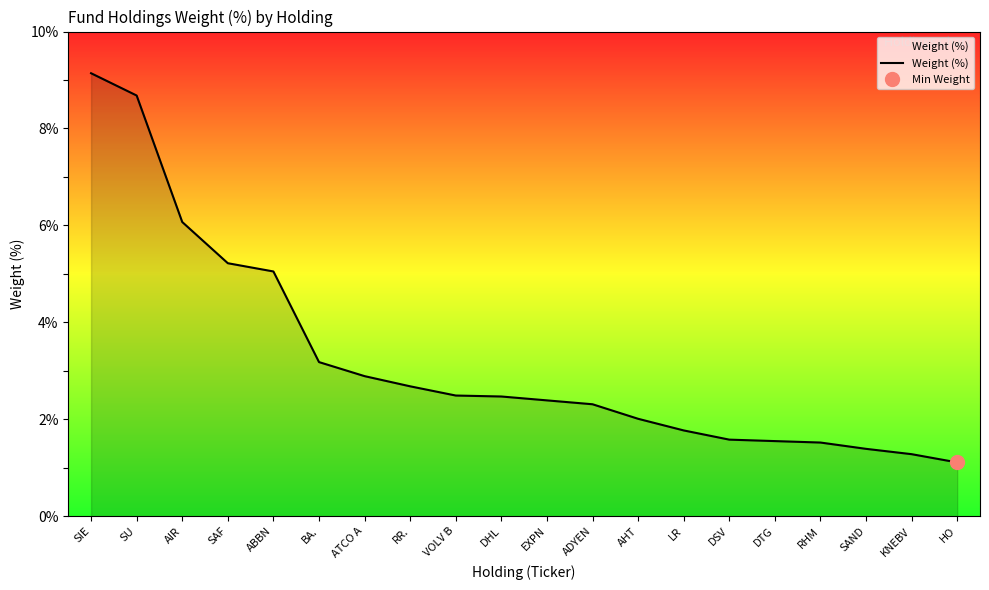

Reading left to right, list all the values displayed in this chart.

9.1	8.7	6.1	5.2	5.0	3.2	2.9	2.7	2.5	2.5	2.4	2.3	2.0	1.8	1.6	1.6	1.5	1.4	1.3	1.1